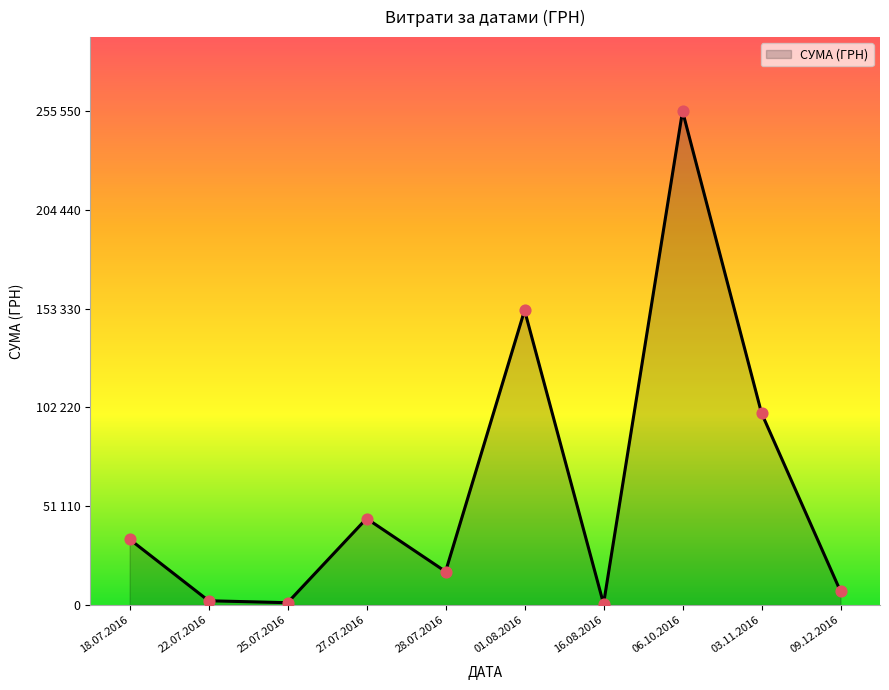

Between 16.08.2016 and 27.07.2016, which is larger?

27.07.2016